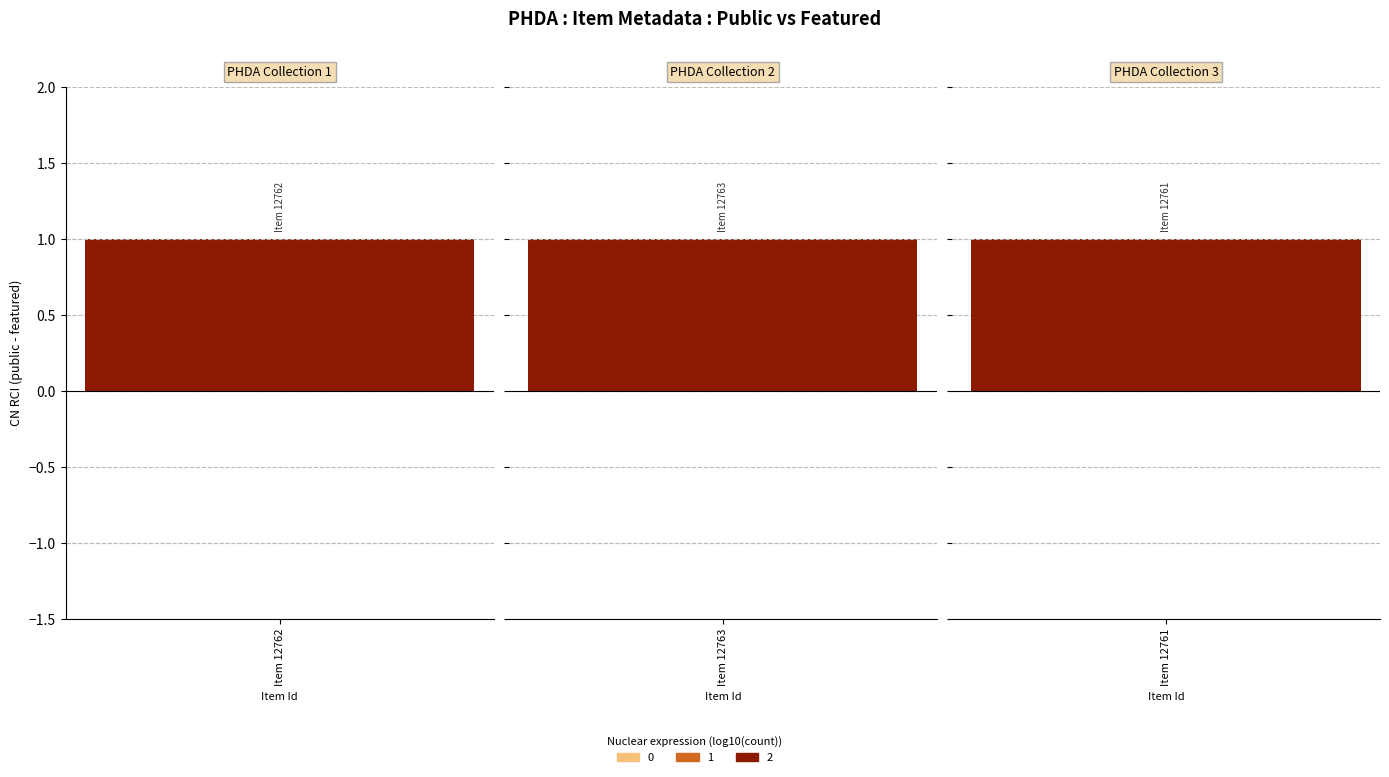

What is the sum of the public values at 12761 and 12762?

2